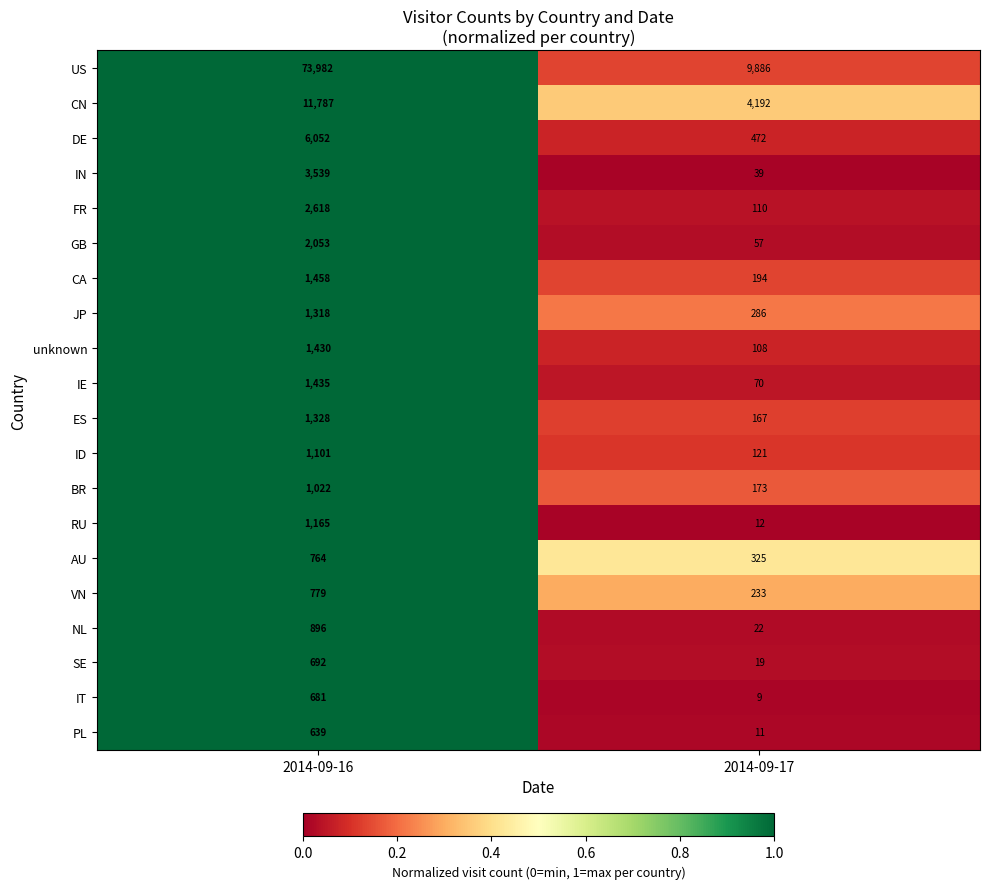

What is the spread (max minus min) of values at 2014-09-17?

9877